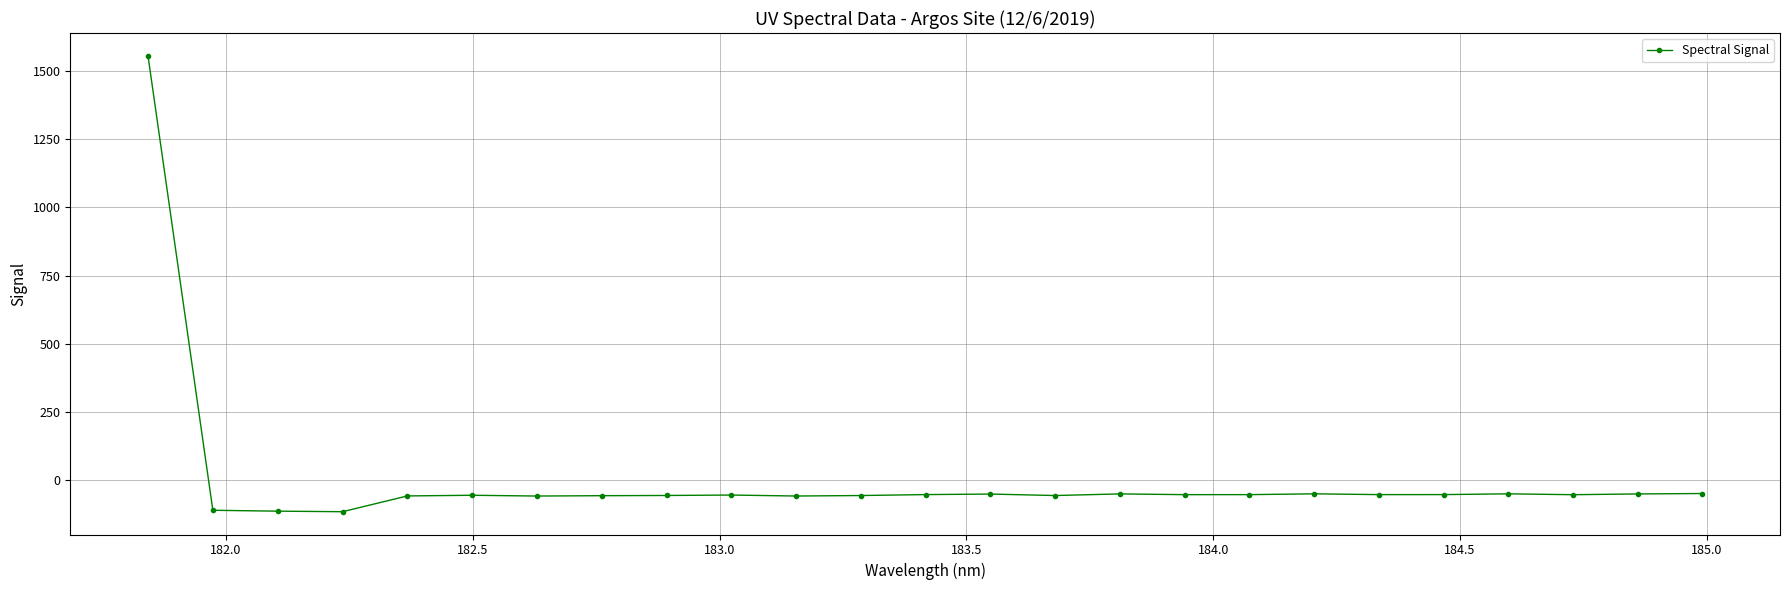

True or false: there are more than 1 points higher than both neighbors.

True